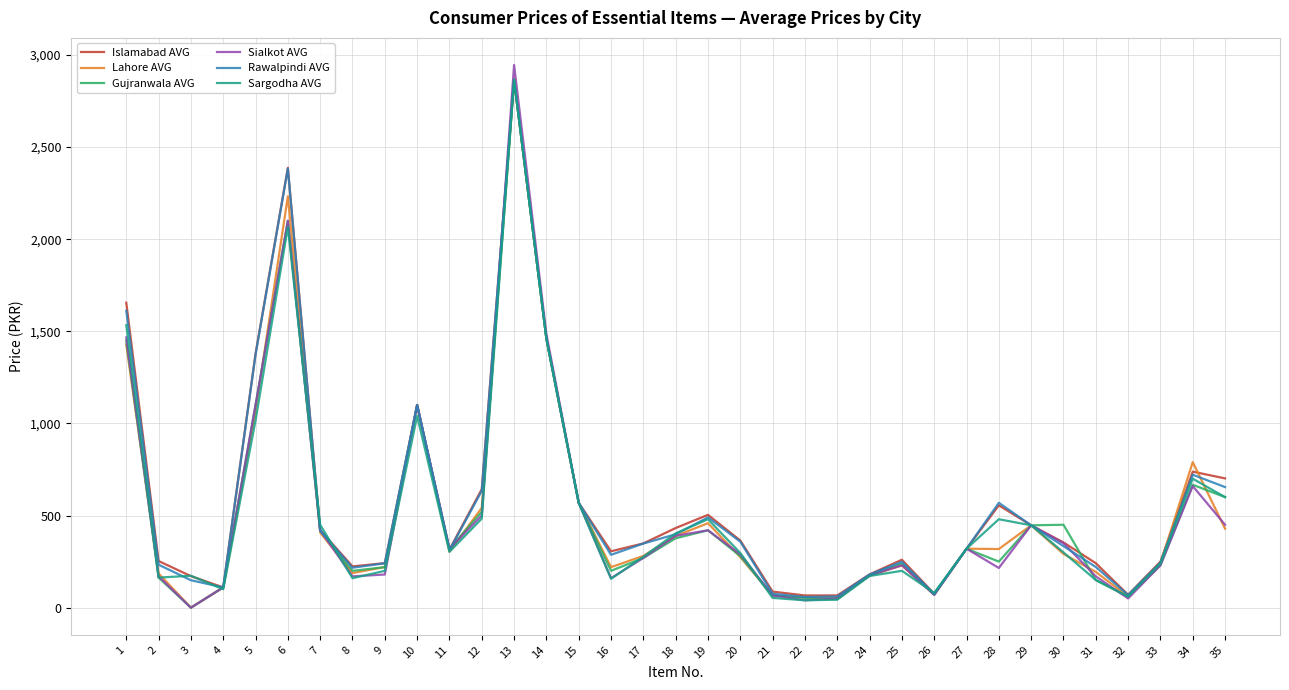

What is the difference between the maximum and minimum values in the Islamabad AVG series?

2798.6